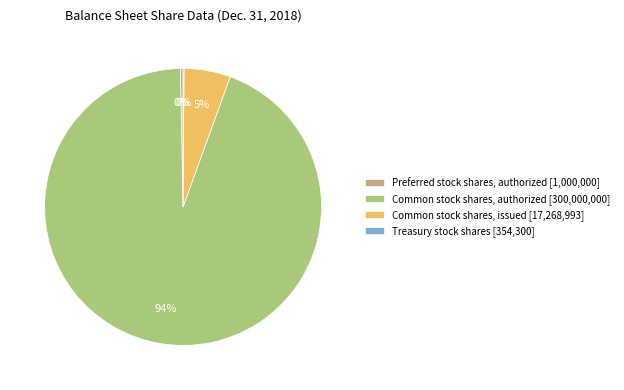

What is the largest slice in the pie chart?

Common stock shares, authorized